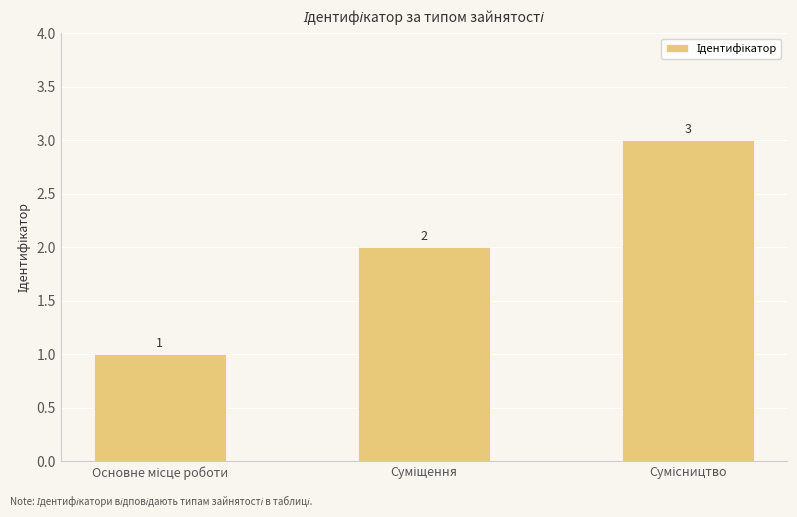

How many categories are shown in the chart?

3